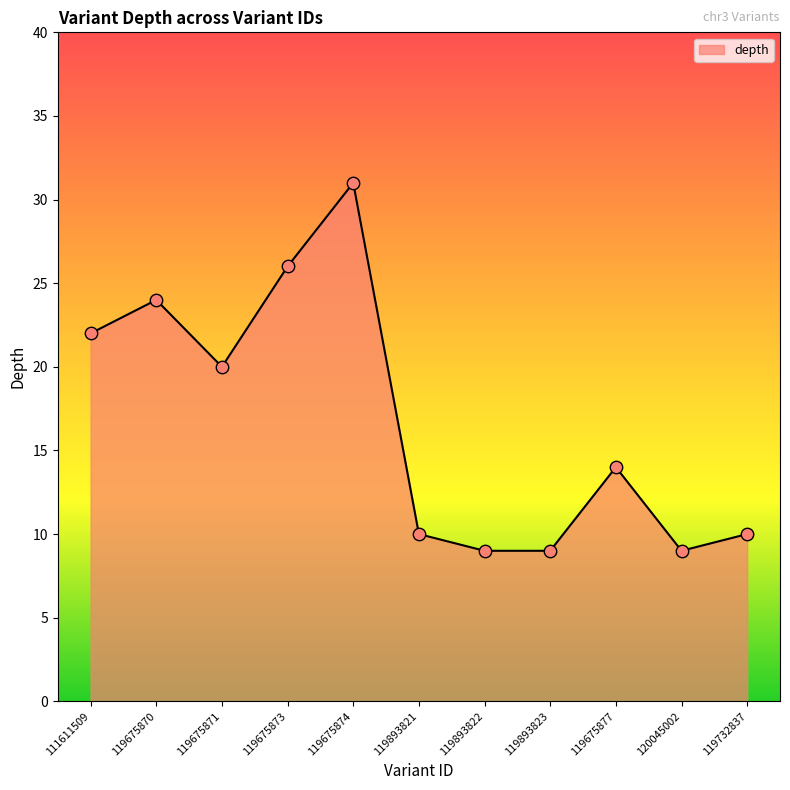

Between 119893822 and 111611509, which is larger?

111611509